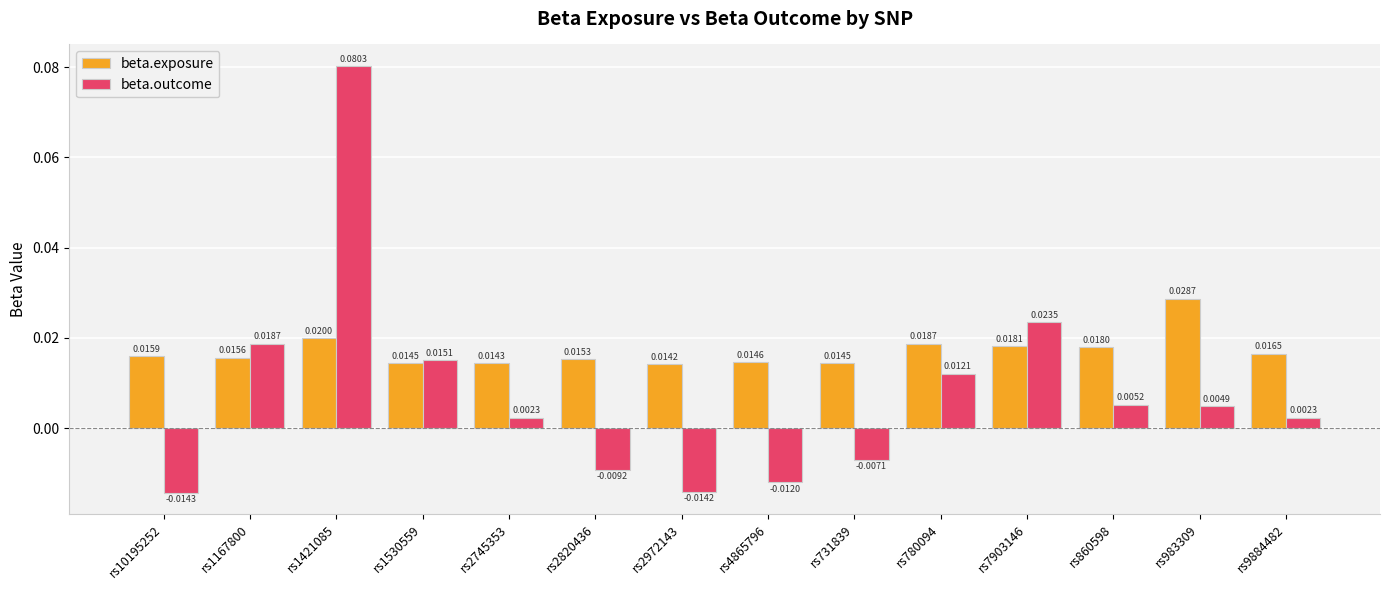

How many values in the beta.outcome series are below 0?

5